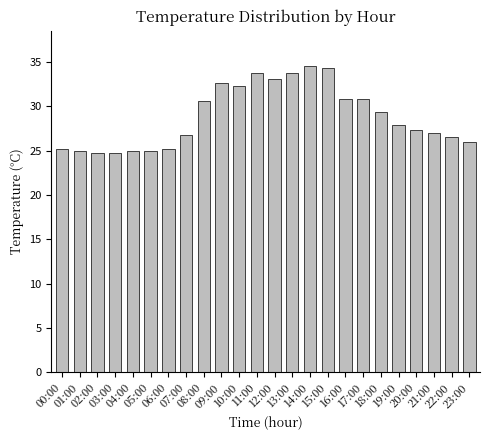

What position from the right is 09:00?

15